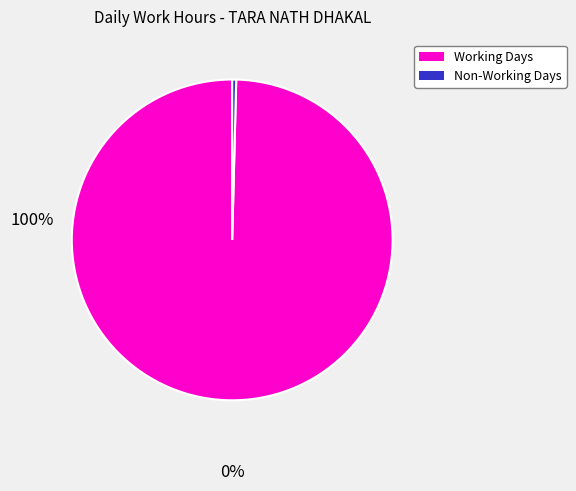

Is there a majority slice in this chart?

Yes